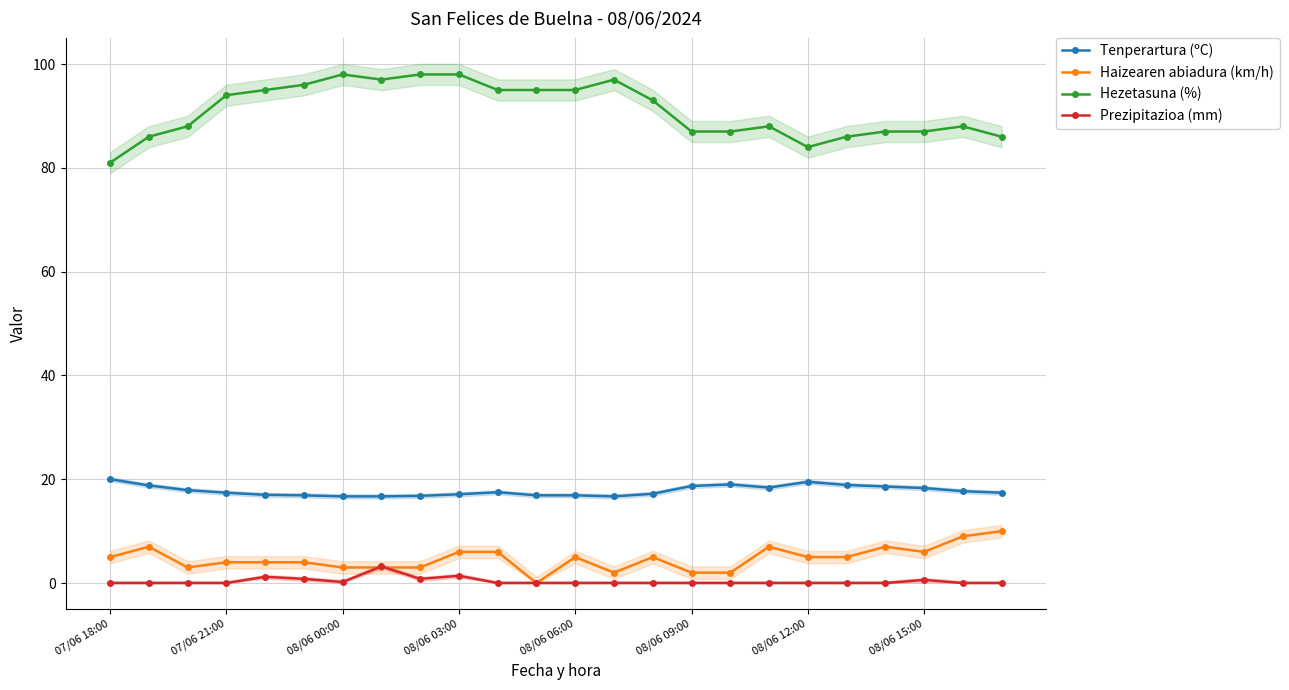

True or false: Prezipitazioa (mm) and Tenperartura (ºC) cross at least once.

False